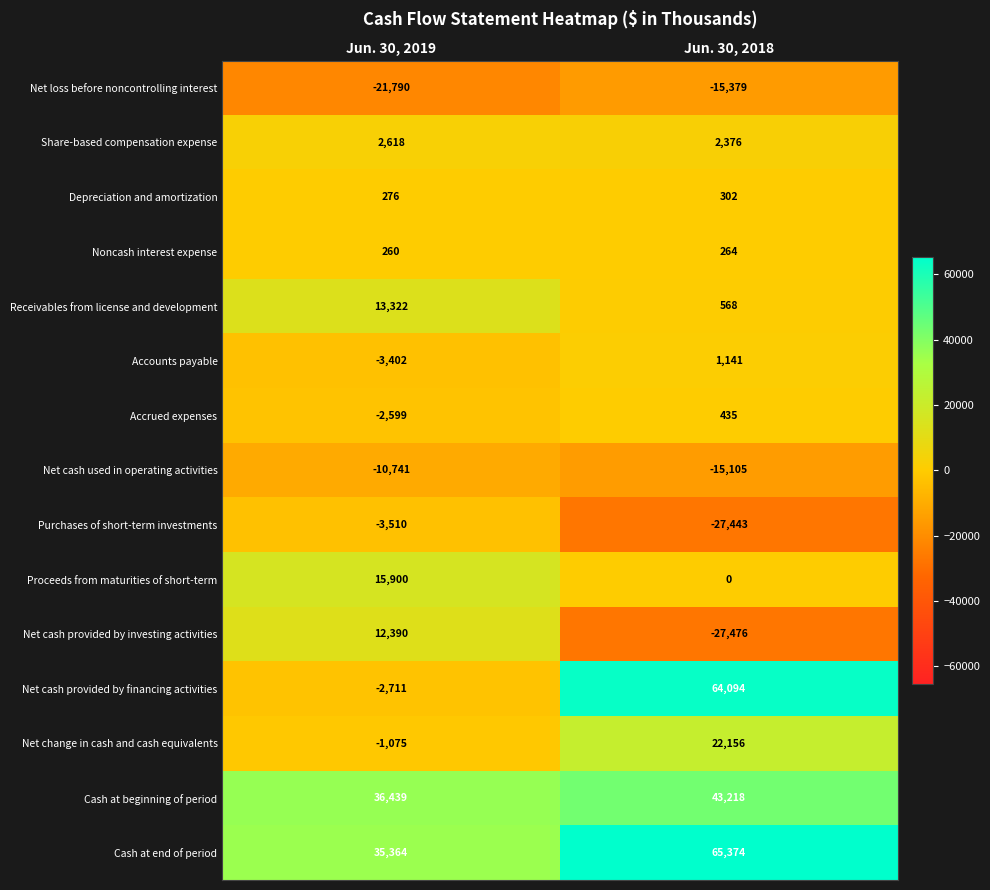

Which series has the widest spread of values?

Net cash provided by financing activities